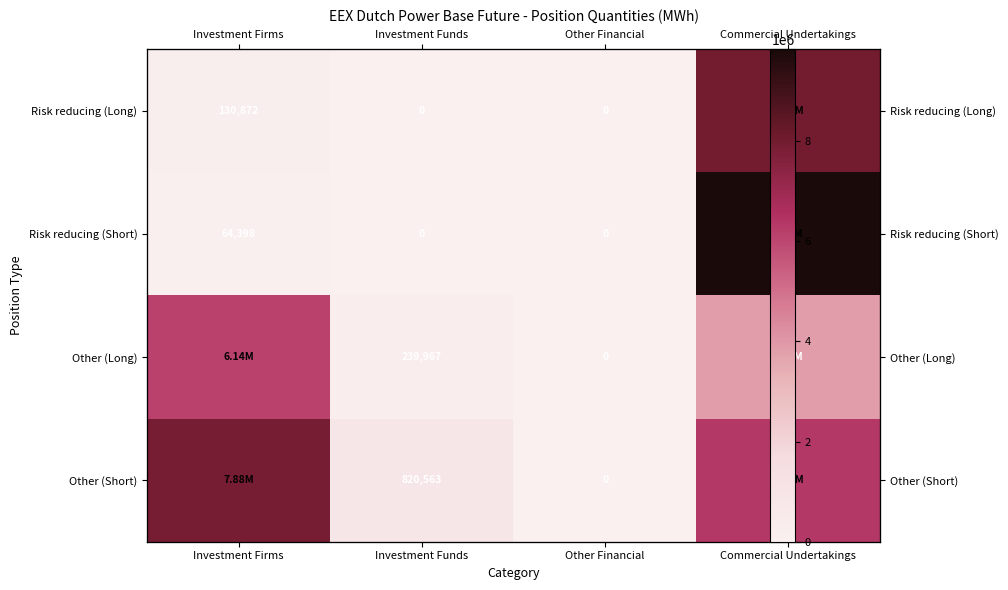

Which category has the highest value in the Risk reducing (Short) series?

Commercial Undertakings